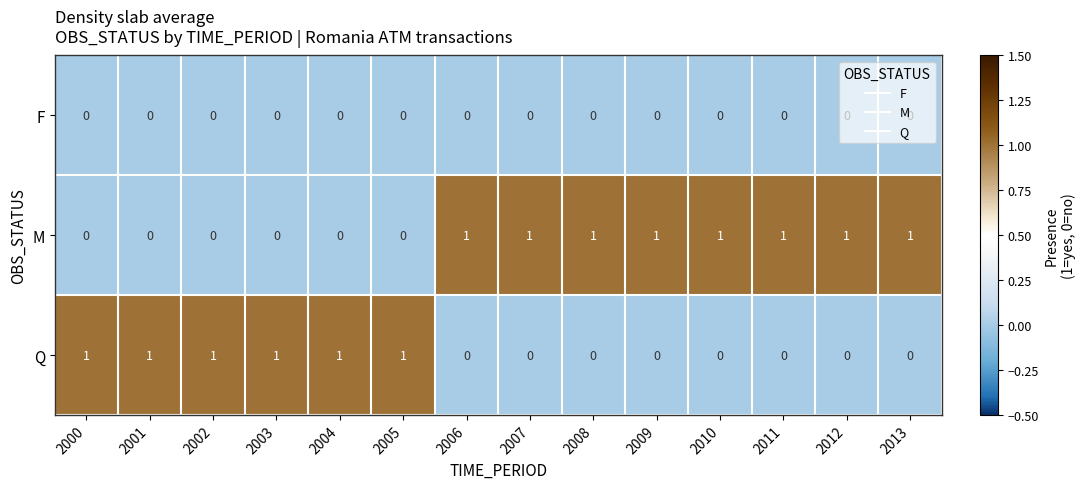

What is the total value across all series at 2009?

1